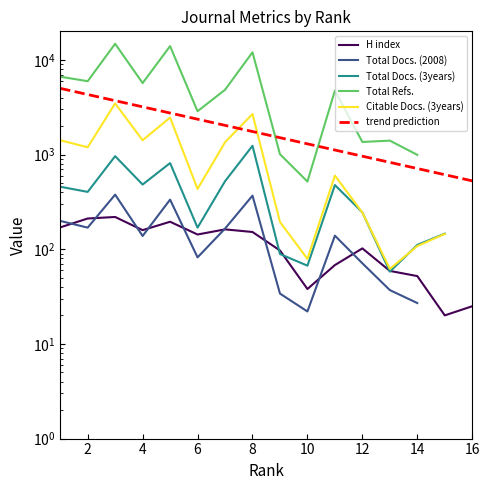

The H index series shows 57.6 at 10. True or false?

False